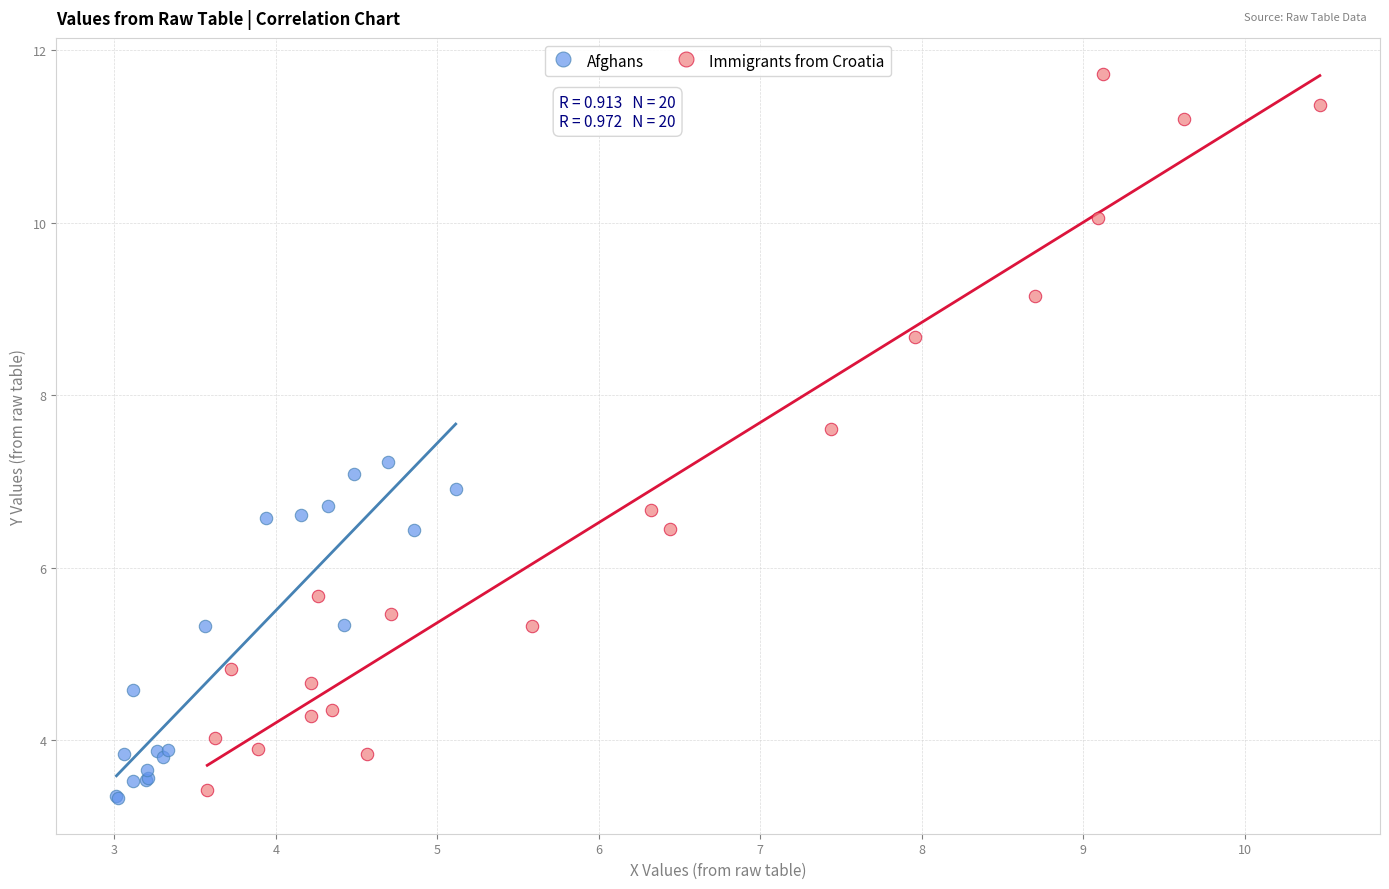

What are all the series names shown in the legend?

Afghans, Immigrants from Croatia